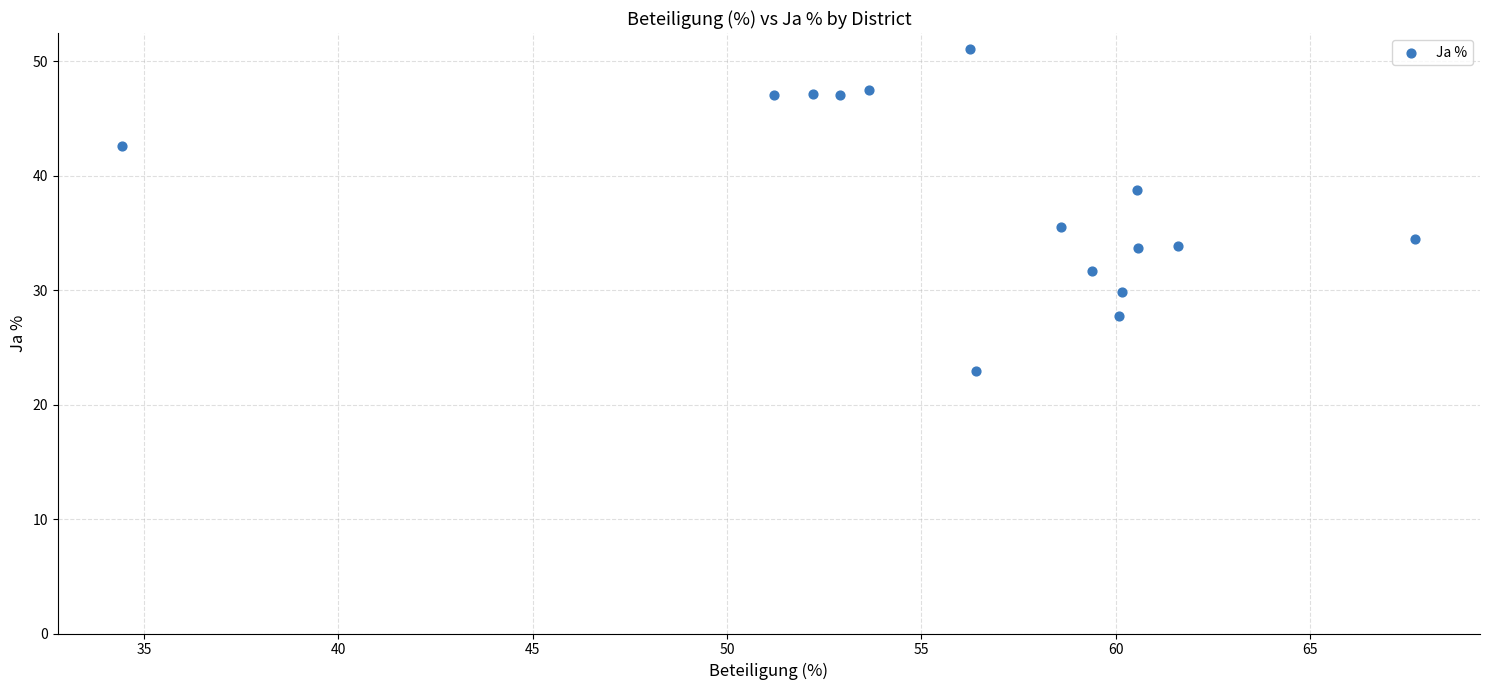

What is the range of Y values (max minus min)?

28.1